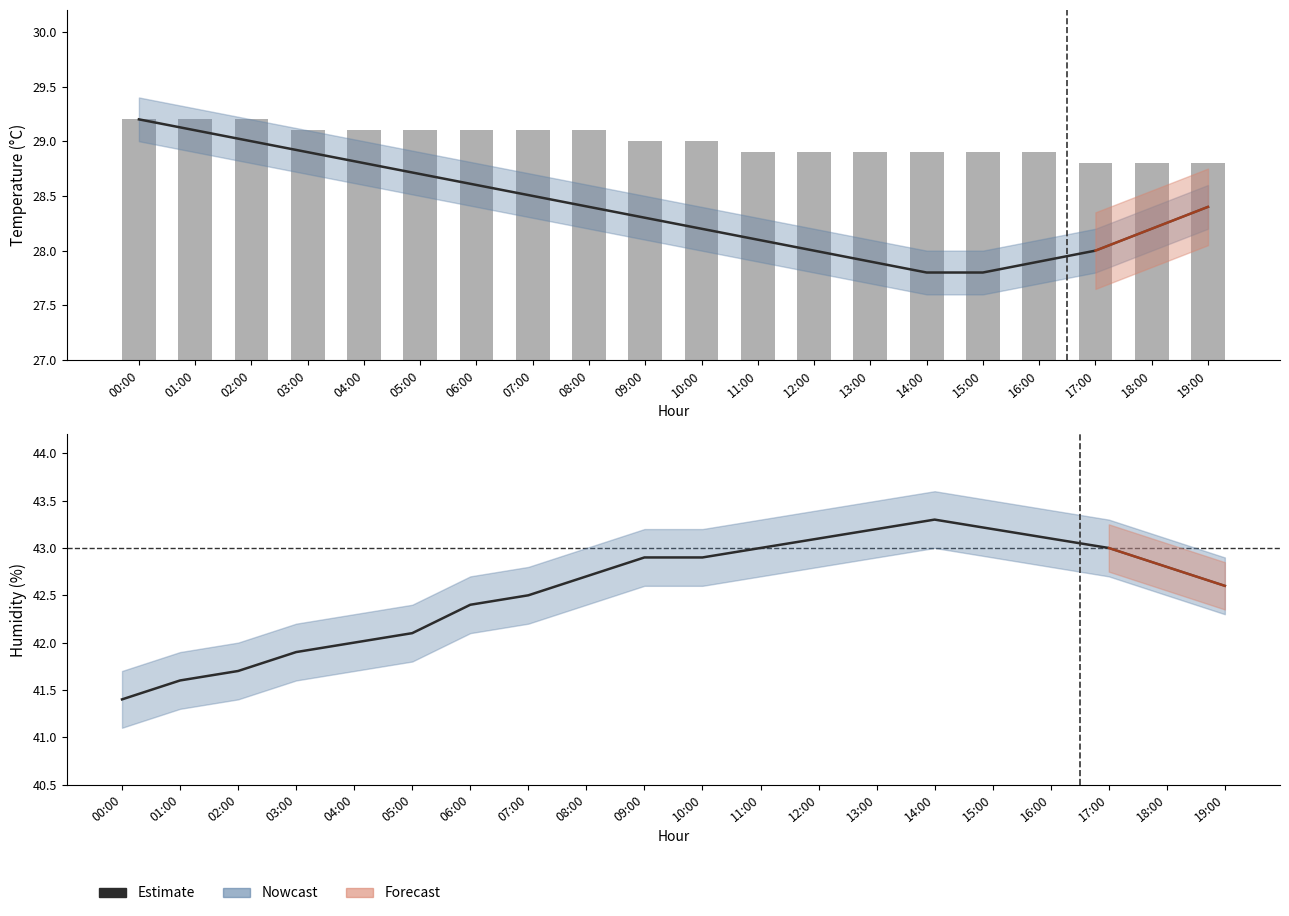

Where is the data nearest to the value 42?

04:00